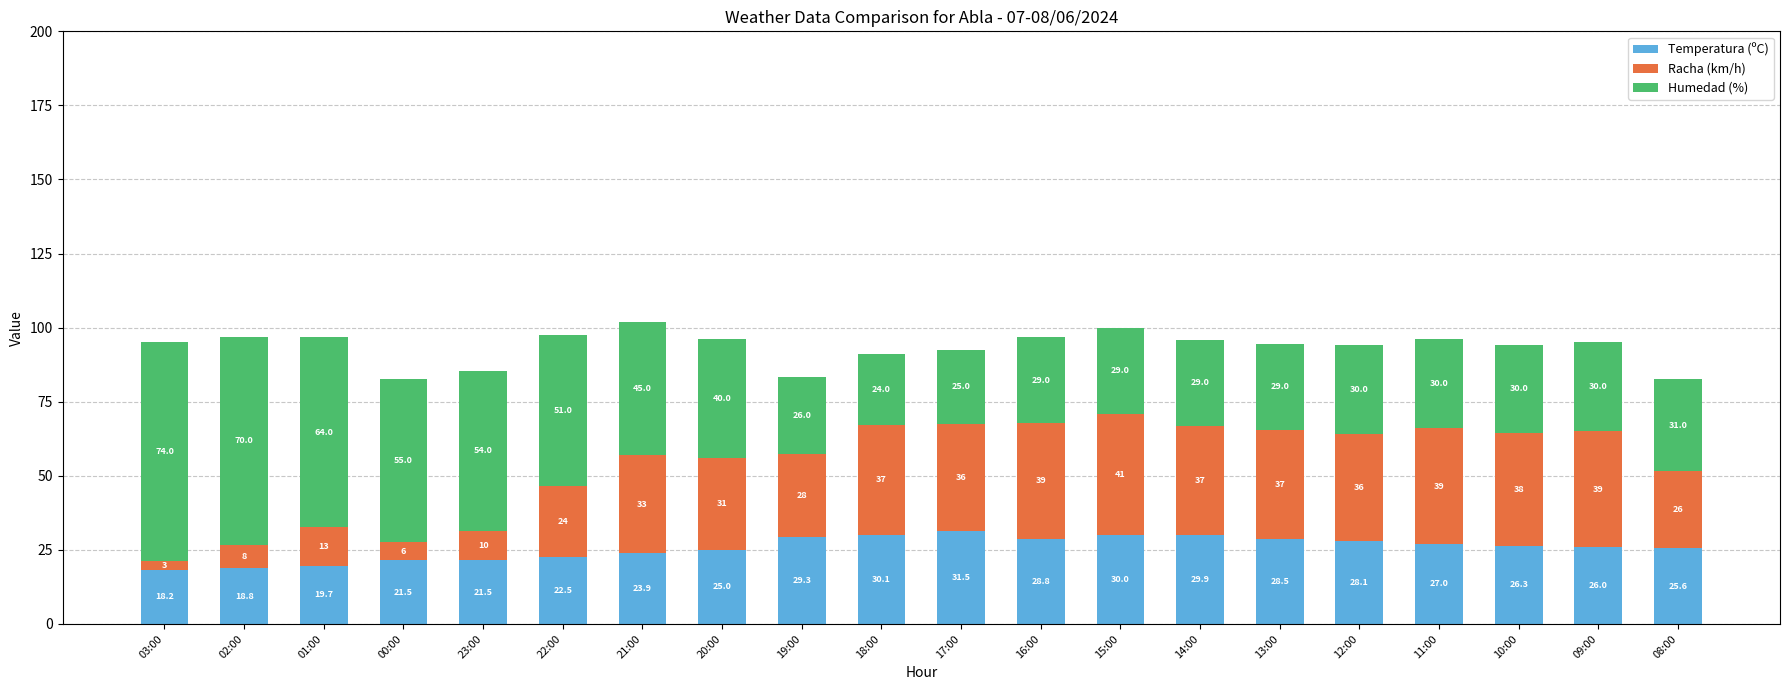

At which label does Temperatura (ºC) reach its peak?

17:00